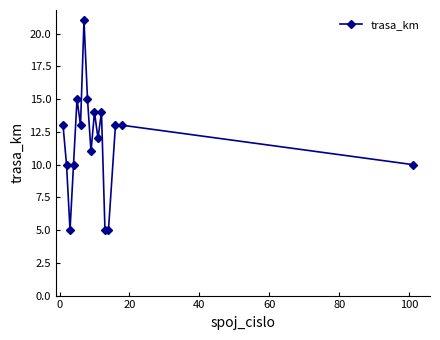

What is the difference between the maximum and minimum values?

16